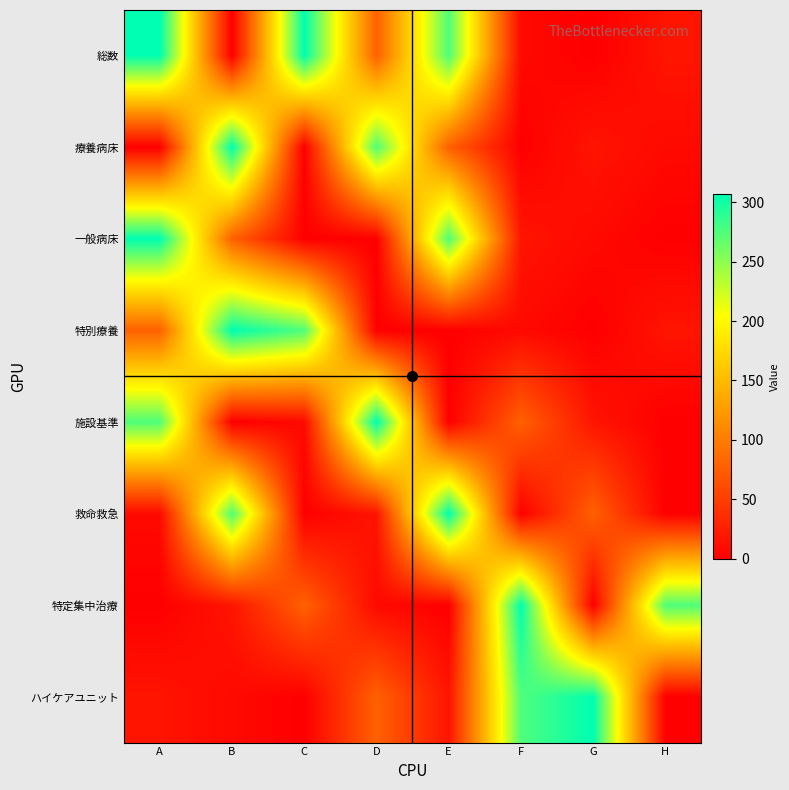

What is the total value across all series at G?

427